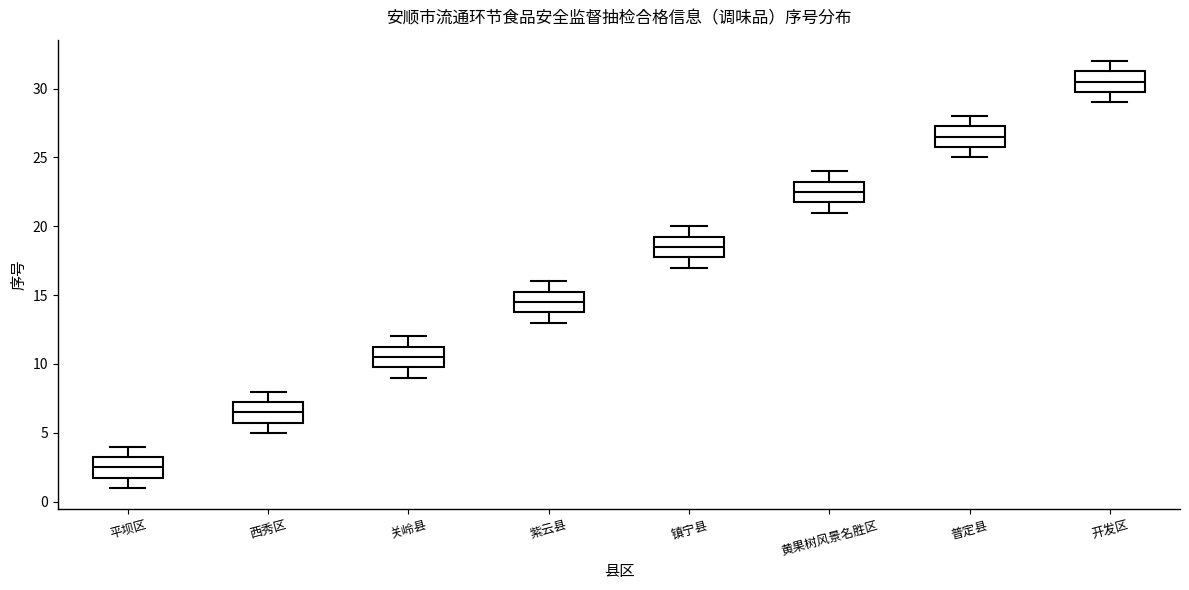

Reading left to right, transcribe this box plot: for each box, give where its median line is, the range the box spans, and where its two whiskers end, as read against the y-axis. The values are not printed on the chart, so give them approximately, as read against the axis.

平坝区: median 2.5, box 2.0 to 3.5, whiskers 1.0 to 4.0
西秀区: median 6.5, box 6.0 to 7.5, whiskers 5.0 to 8.0
关岭县: median 10.5, box 10.0 to 11.5, whiskers 9.0 to 12.0
紫云县: median 14.5, box 14.0 to 15.5, whiskers 13.0 to 16.0
镇宁县: median 18.5, box 18.0 to 19.5, whiskers 17.0 to 20.0
黄果树风景名胜区: median 22.5, box 22.0 to 23.5, whiskers 21.0 to 24.0
普定县: median 26.5, box 26.0 to 27.5, whiskers 25.0 to 28.0
开发区: median 30.5, box 30.0 to 31.5, whiskers 29.0 to 32.0